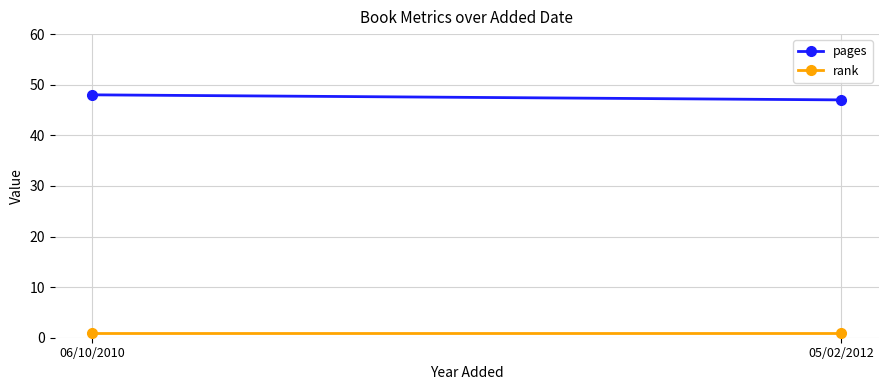

Is the value of pages at 06/10/2010 greater than the value of rank at 05/02/2012?

Yes